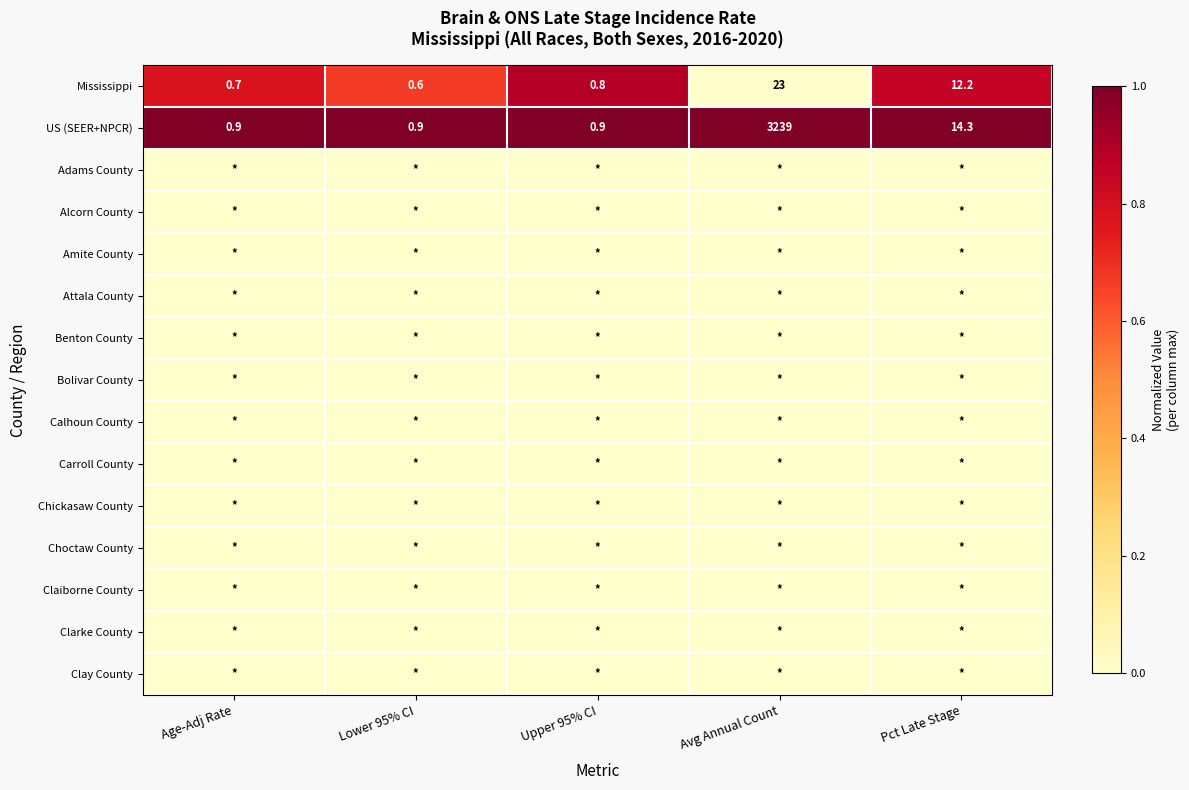

At which category does the chart reach its peak across all series?

Age-Adj Rate